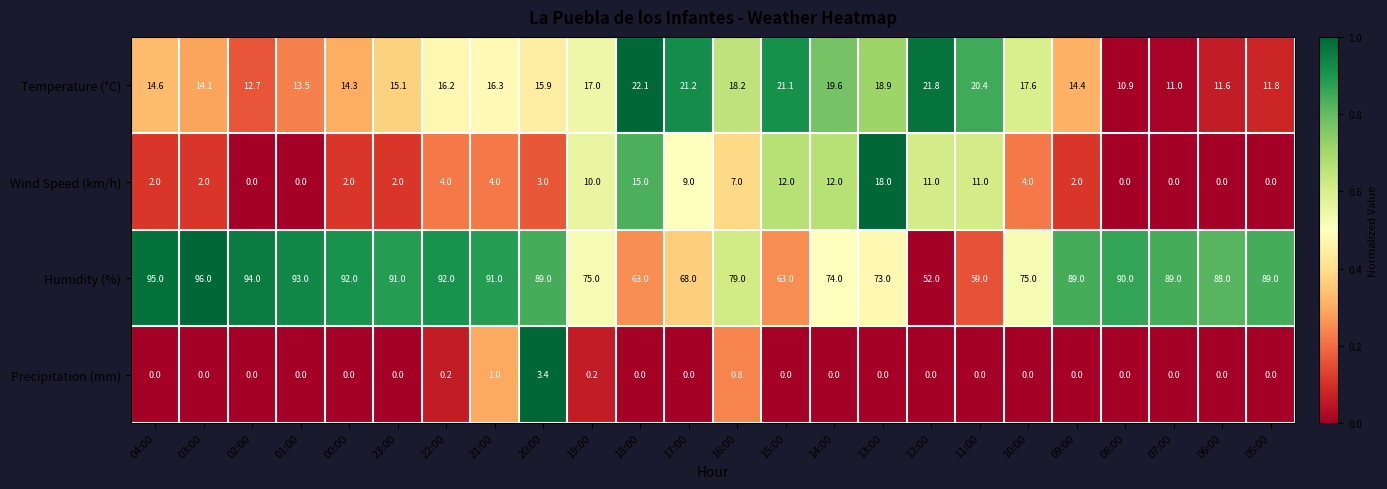

What is the total value across all series at 17:00?

98.2